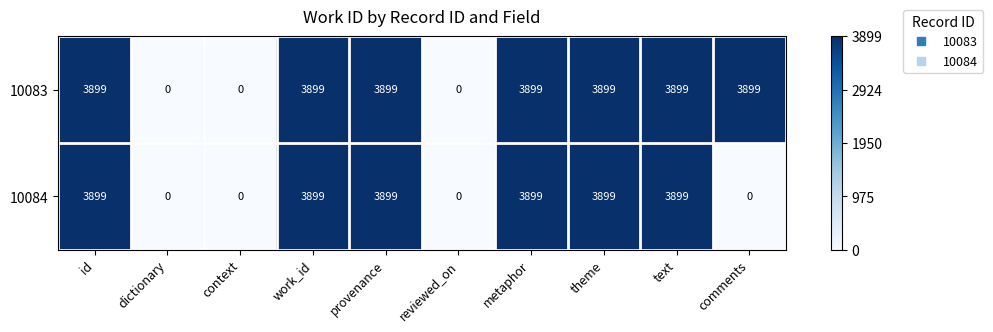

Reading right to left, transcribe all the data shown in this chart.

10083: comments=3899	text=3899	theme=3899	metaphor=3899	reviewed_on=0	provenance=3899	work_id=3899	context=0	dictionary=0	id=3899
10084: comments=0	text=3899	theme=3899	metaphor=3899	reviewed_on=0	provenance=3899	work_id=3899	context=0	dictionary=0	id=3899